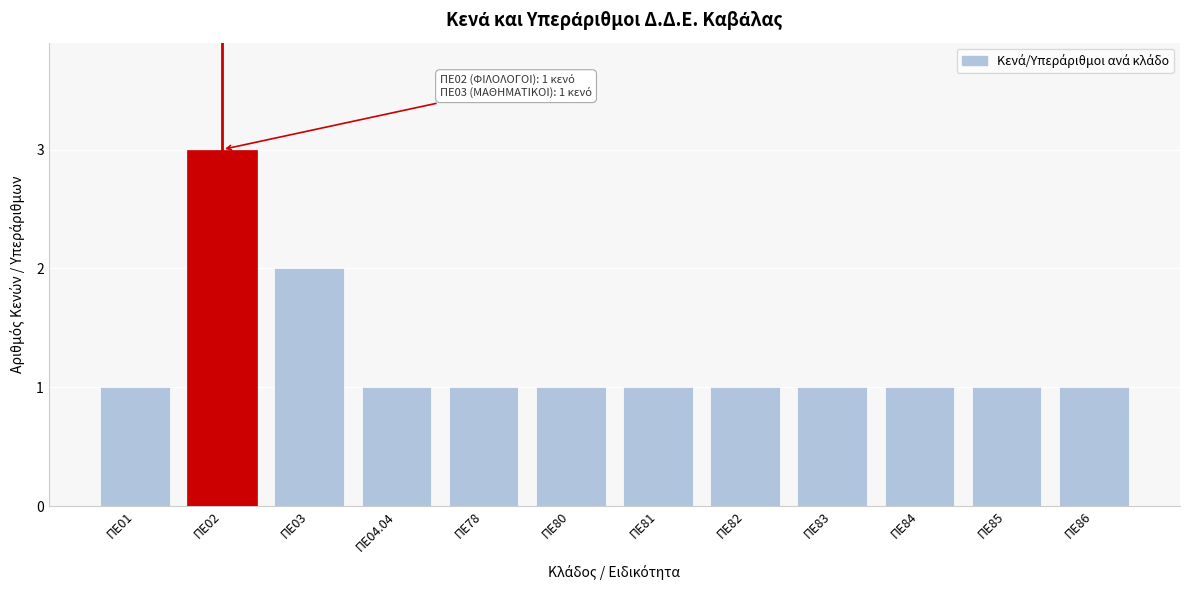

Reading left to right, what are all the values shown in this chart?

ΠΕ01=1	ΠΕ02=3	ΠΕ03=2	ΠΕ04.04=1	ΠΕ78=1	ΠΕ80=1	ΠΕ81=1	ΠΕ82=1	ΠΕ83=1	ΠΕ84=1	ΠΕ85=1	ΠΕ86=1